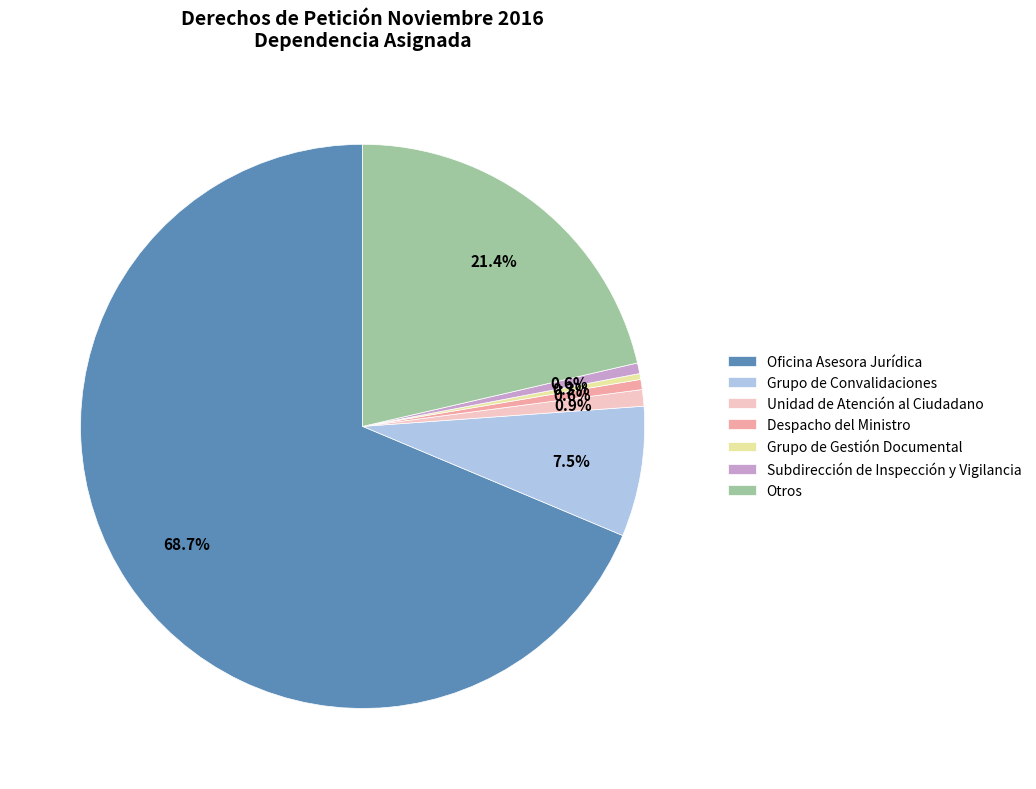

Which slice is the largest?

Oficina Asesora Jurídica